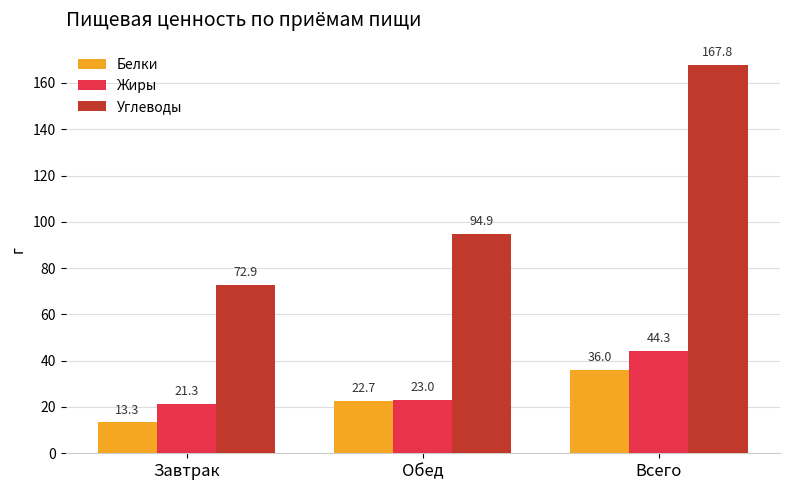

What is the label of the 3rd bar from the left?

Всего